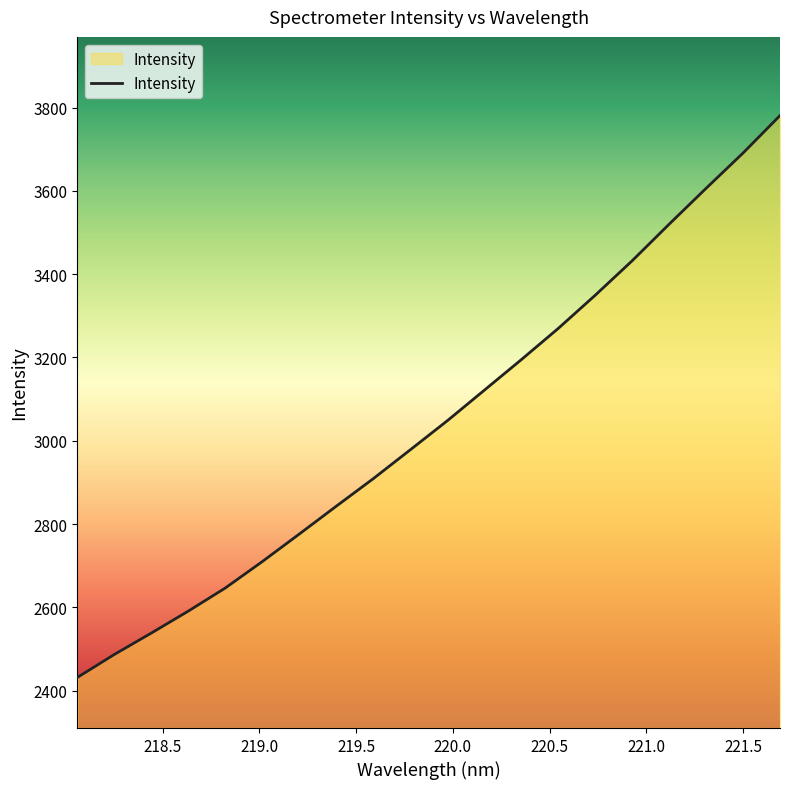

Does the chart display data point markers on the line(s)?

No